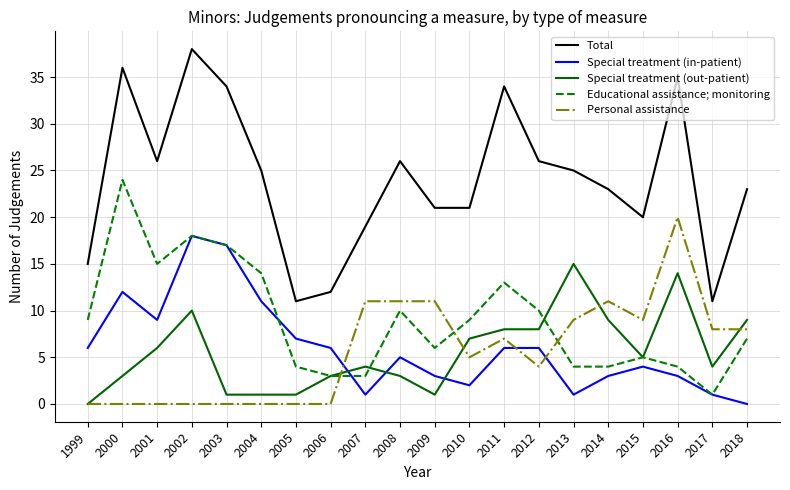

At which label does Special treatment (out-patient) first exceed 5?

2001